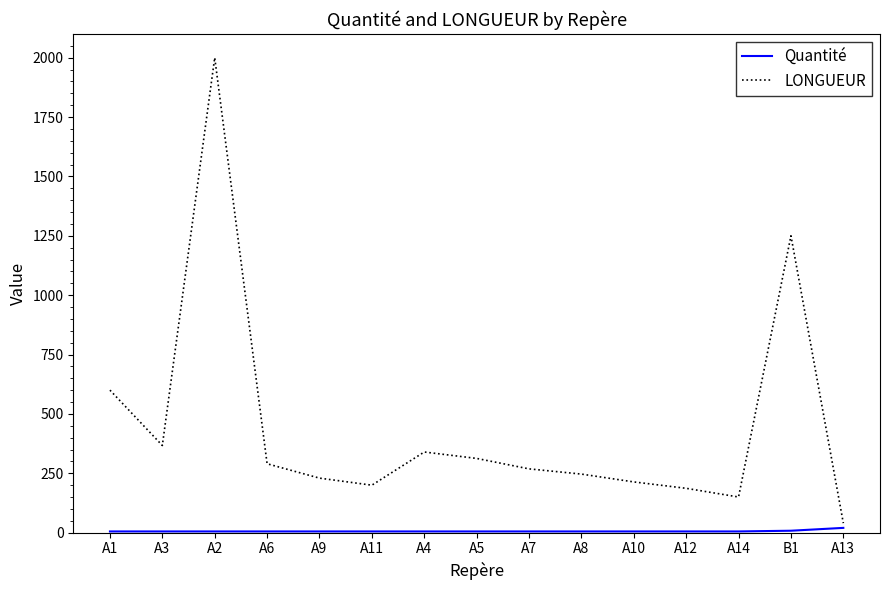

Which series changed the most between A7 and A13?

LONGUEUR